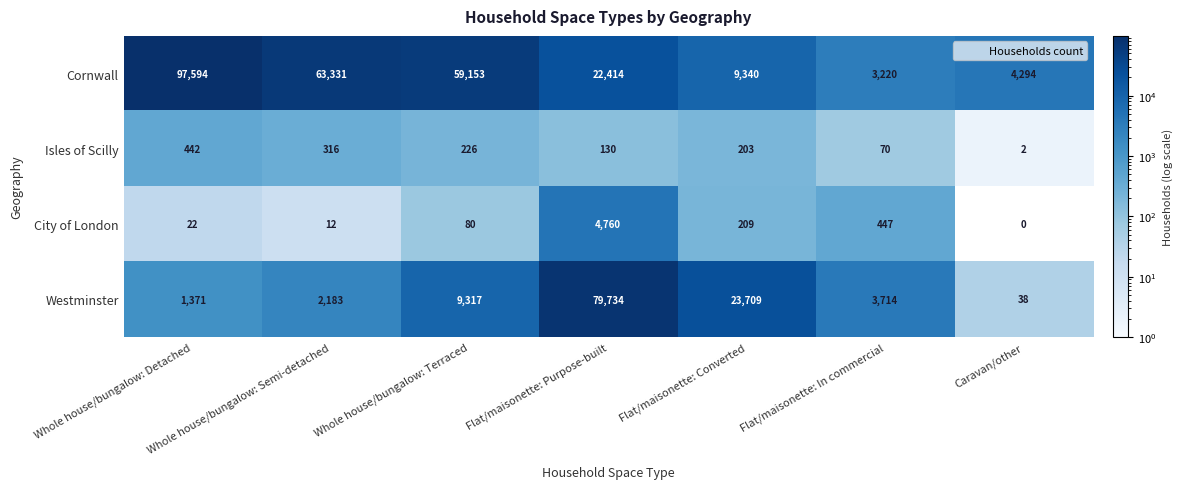

How many values in the Westminster series are below 3714?

3